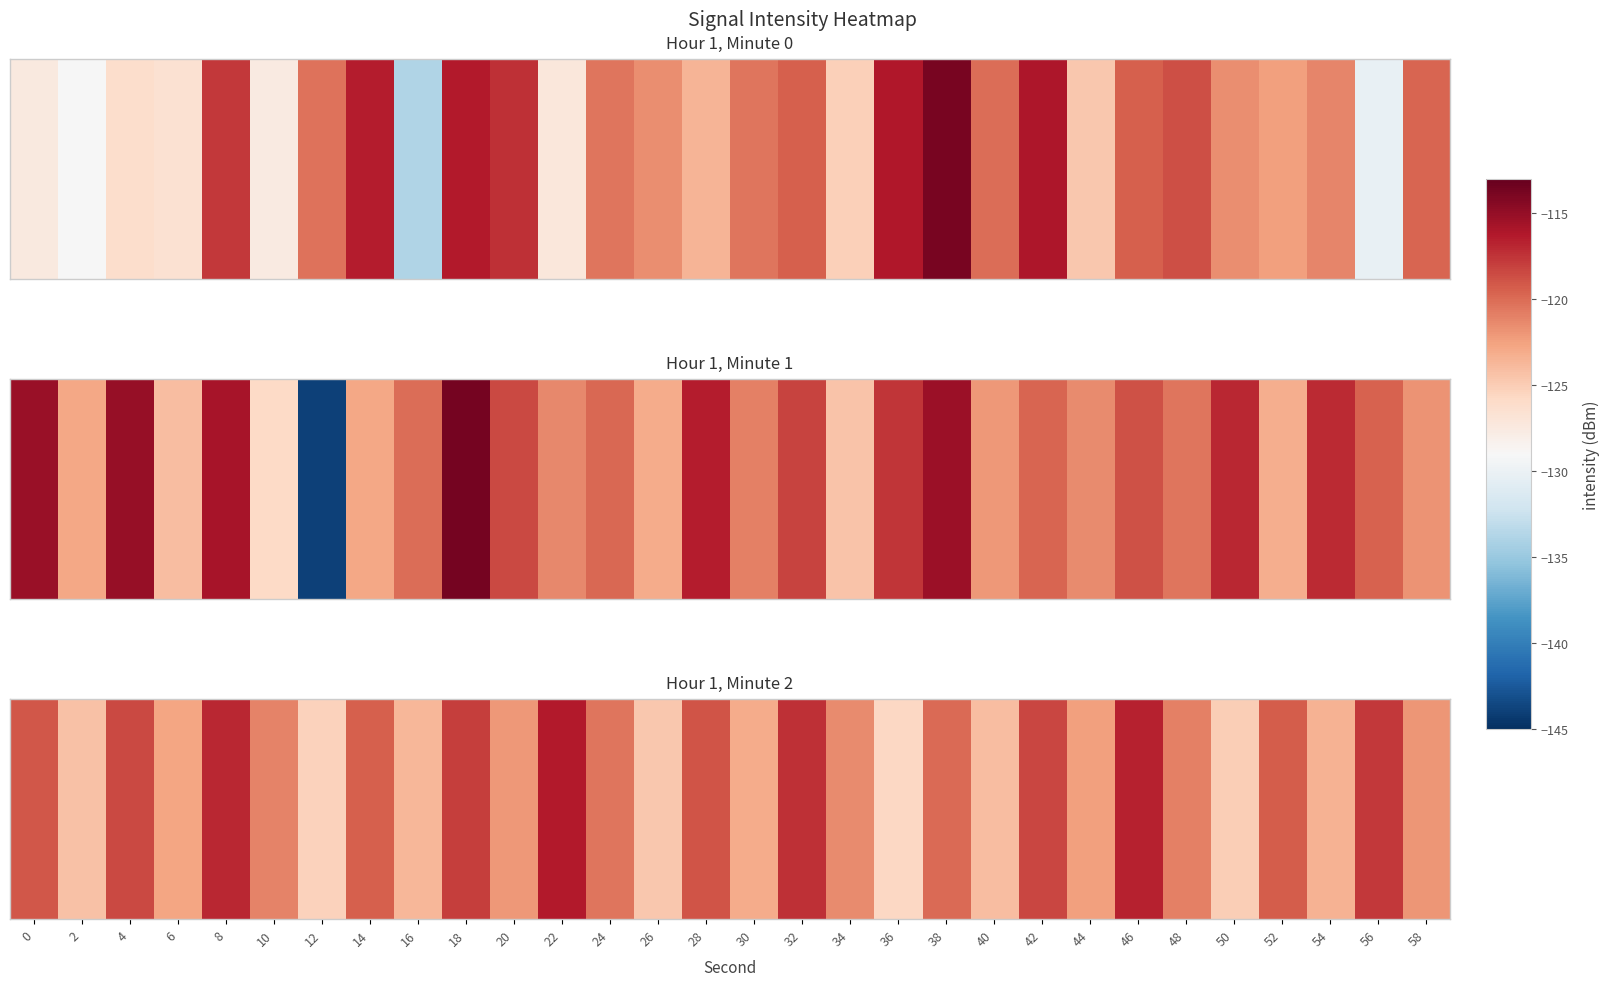

Which label corresponds to the largest value in the chart?

22